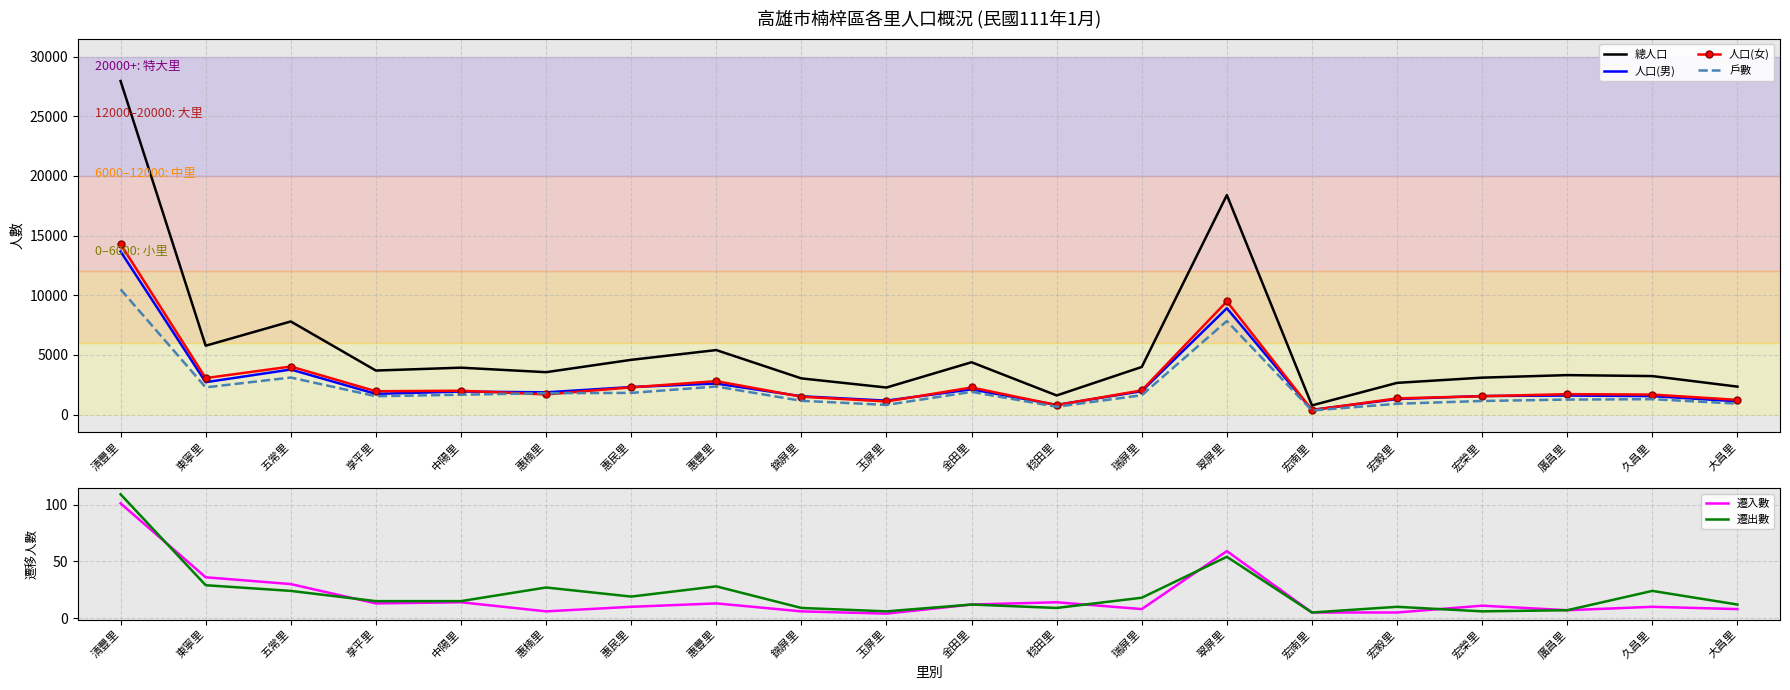

How many data points does each series have?

20